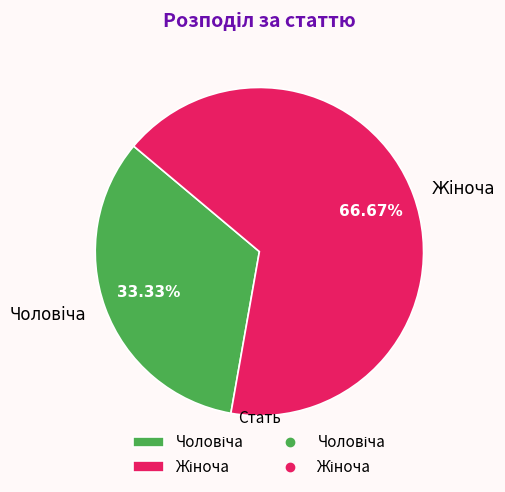

Is there any slice that represents more than half of the pie?

Yes